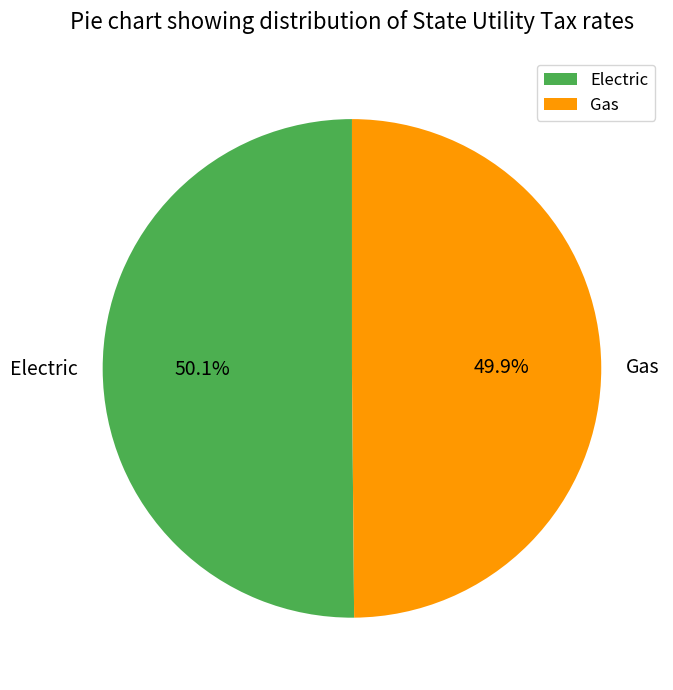

Does any single category account for the majority?

Yes